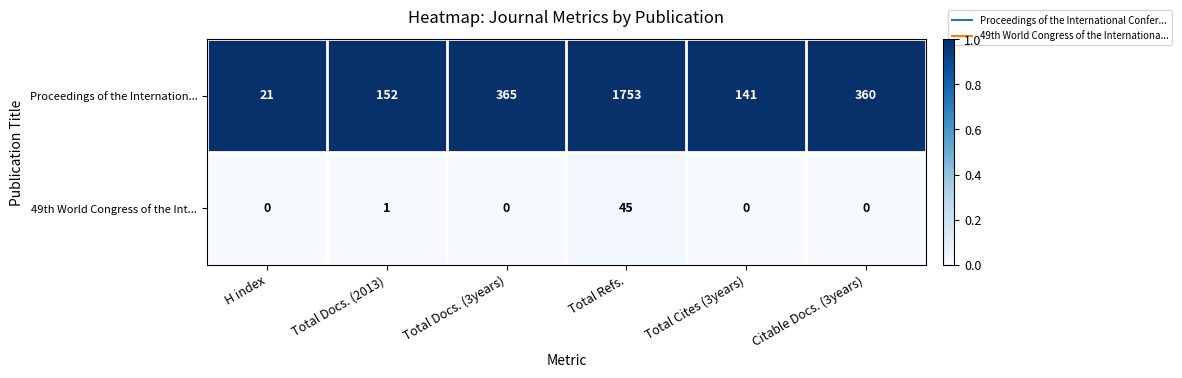

Which series has the largest range (max minus min)?

Proceedings of the Internation...